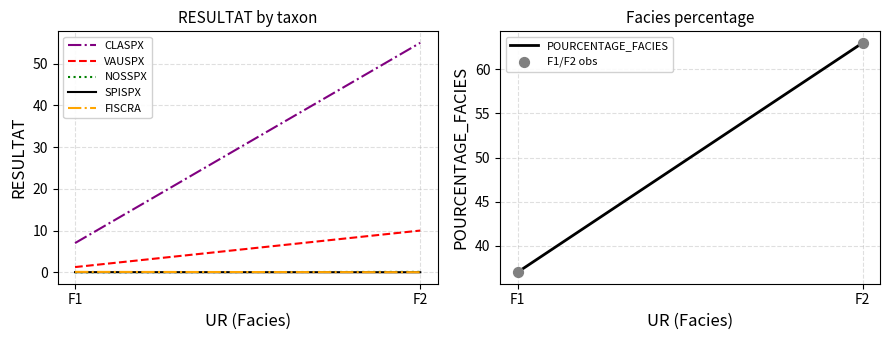

What is the range of Y values (max minus min)?

26